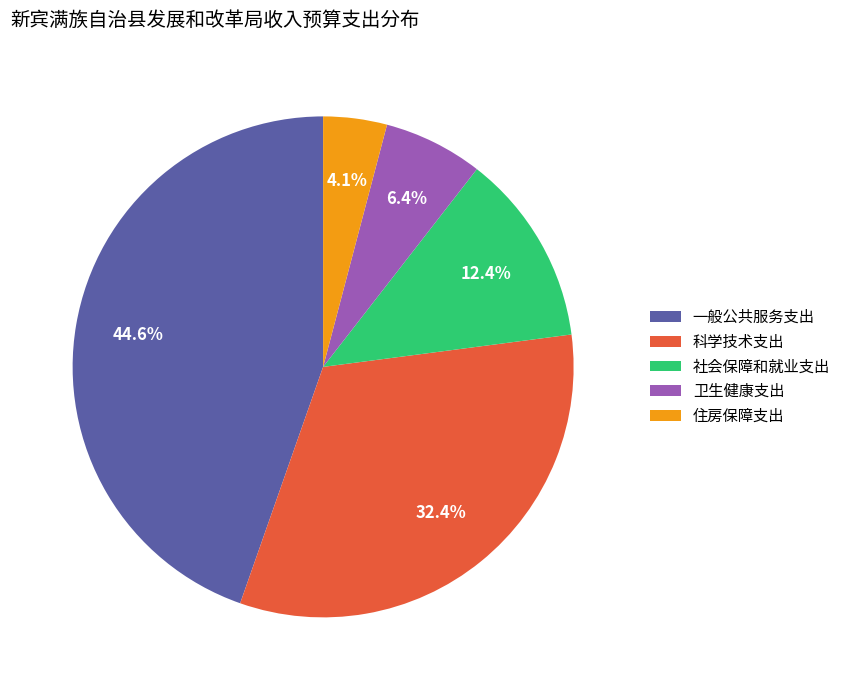

Is there a majority slice in this chart?

No